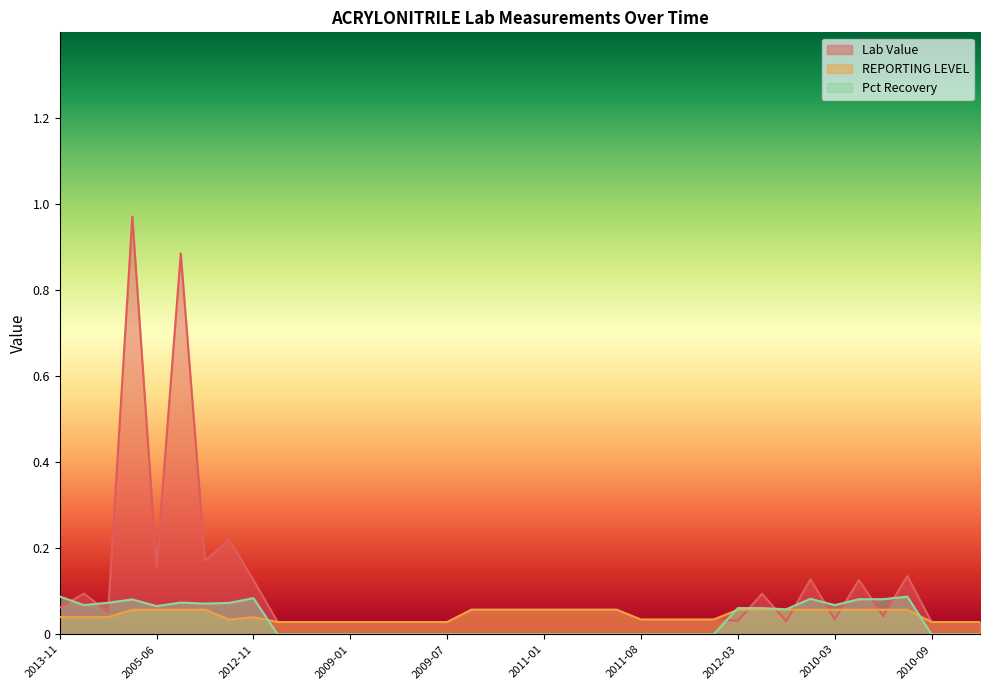

At which category is the sum across all series the highest?

2005-04